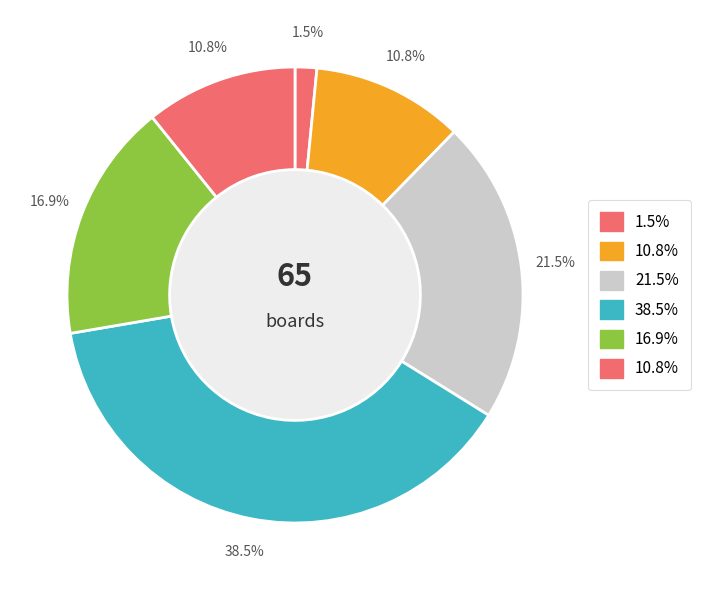

How many slices are in this pie chart?

6